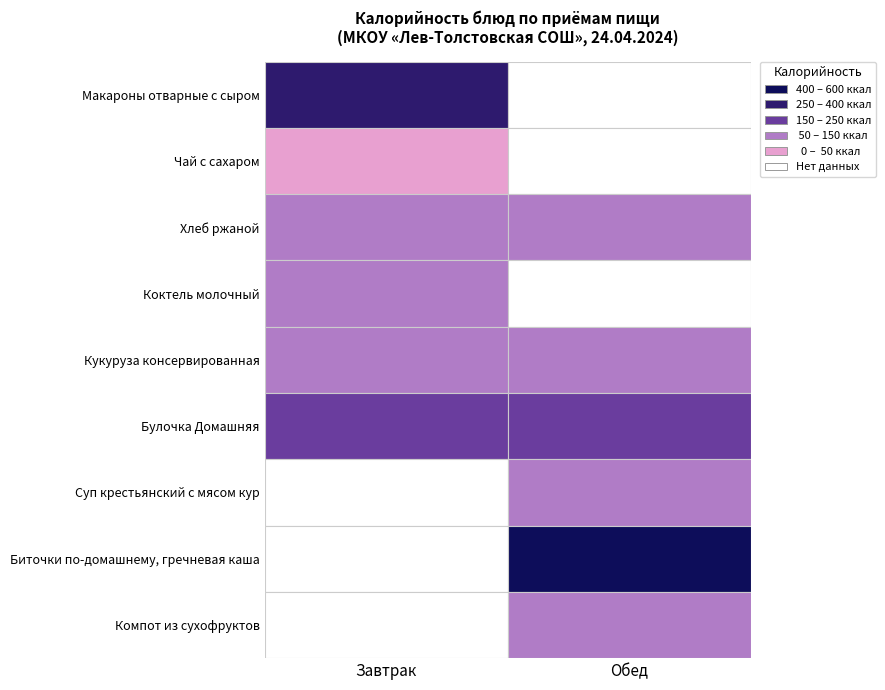

Which has a higher value, Булочка Домашняя or Коктель молочный?

Булочка Домашняя